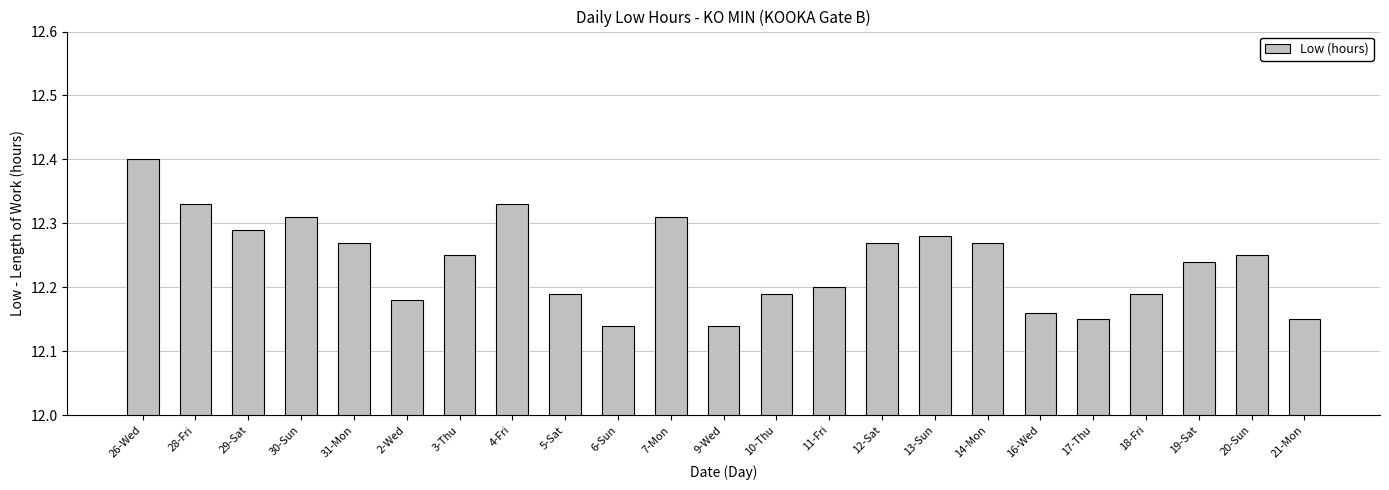

The value at 20-Sun is 12.2. True or false?

True